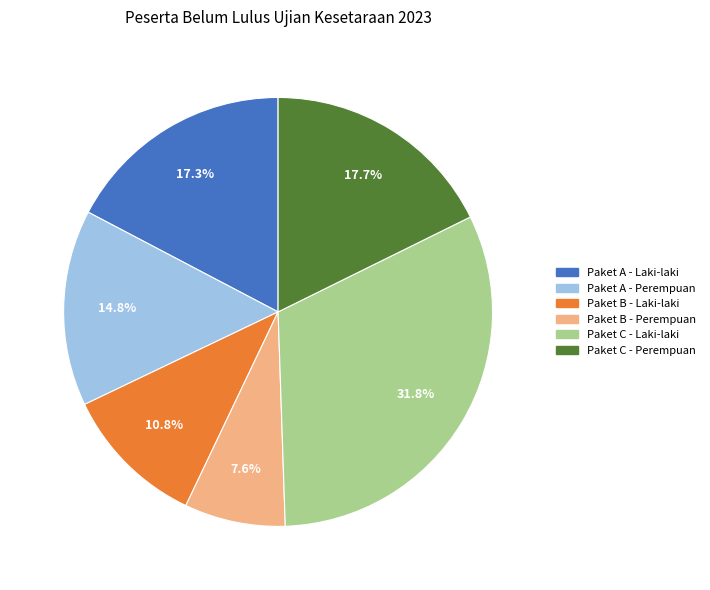

Between Paket A - Perempuan and Paket A - Laki-laki, which is larger?

Paket A - Laki-laki